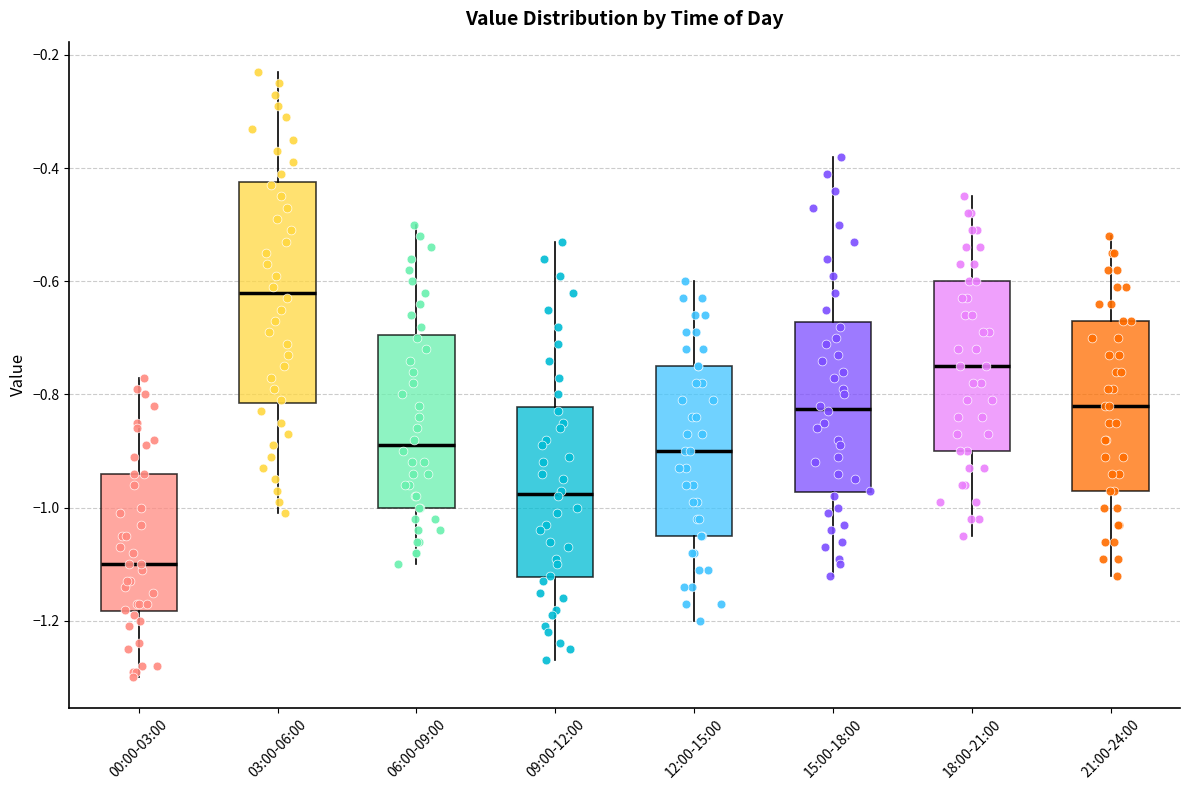

Reading left to right, read every box against the y-axis: the position of its median line, the range the box covers, and the ends of its whiskers. The values are not printed on the chart, so give them approximately, as read against the axis.

00:00-03:00: median -1.10, box -1.18 to -0.94, whiskers -1.30 to -0.76
03:00-06:00: median -0.62, box -0.82 to -0.42, whiskers -1.00 to -0.22
06:00-09:00: median -0.88, box -1.00 to -0.70, whiskers -1.10 to -0.50
09:00-12:00: median -0.98, box -1.12 to -0.82, whiskers -1.26 to -0.52
12:00-15:00: median -0.90, box -1.04 to -0.74, whiskers -1.20 to -0.60
15:00-18:00: median -0.82, box -0.98 to -0.68, whiskers -1.12 to -0.38
18:00-21:00: median -0.74, box -0.90 to -0.60, whiskers -1.04 to -0.44
21:00-24:00: median -0.82, box -0.96 to -0.66, whiskers -1.12 to -0.52